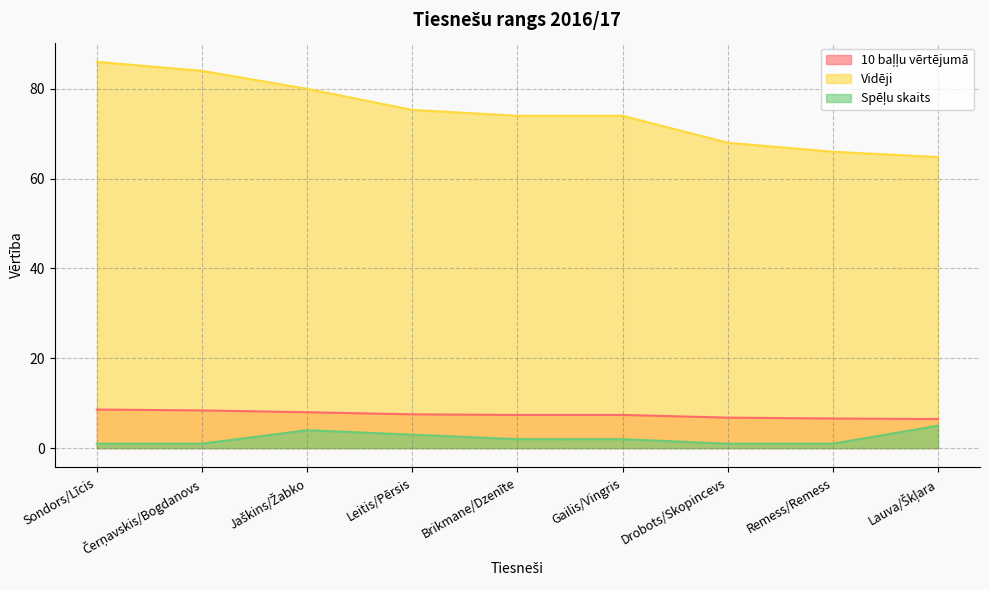

Where is Vidēji nearest to the value 7?

Drobots/Skopincevs